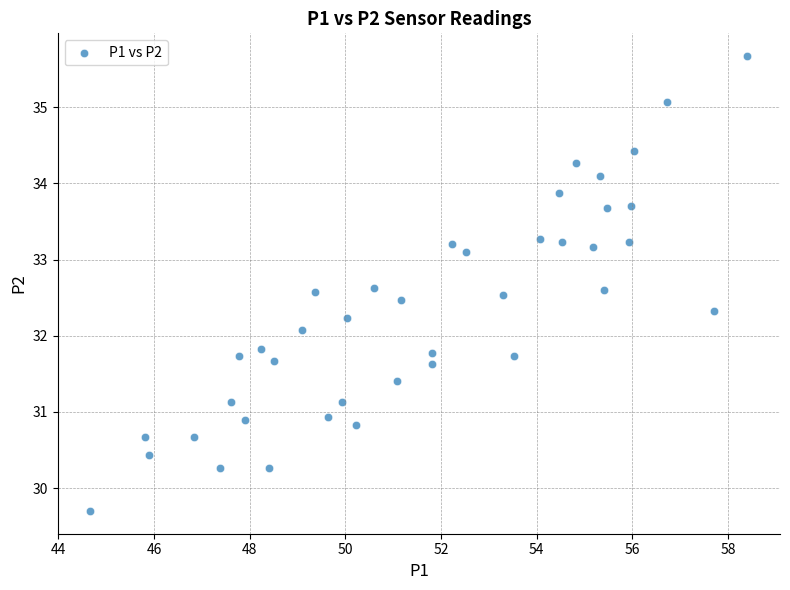

What is the range of X values (max minus min)?

13.7